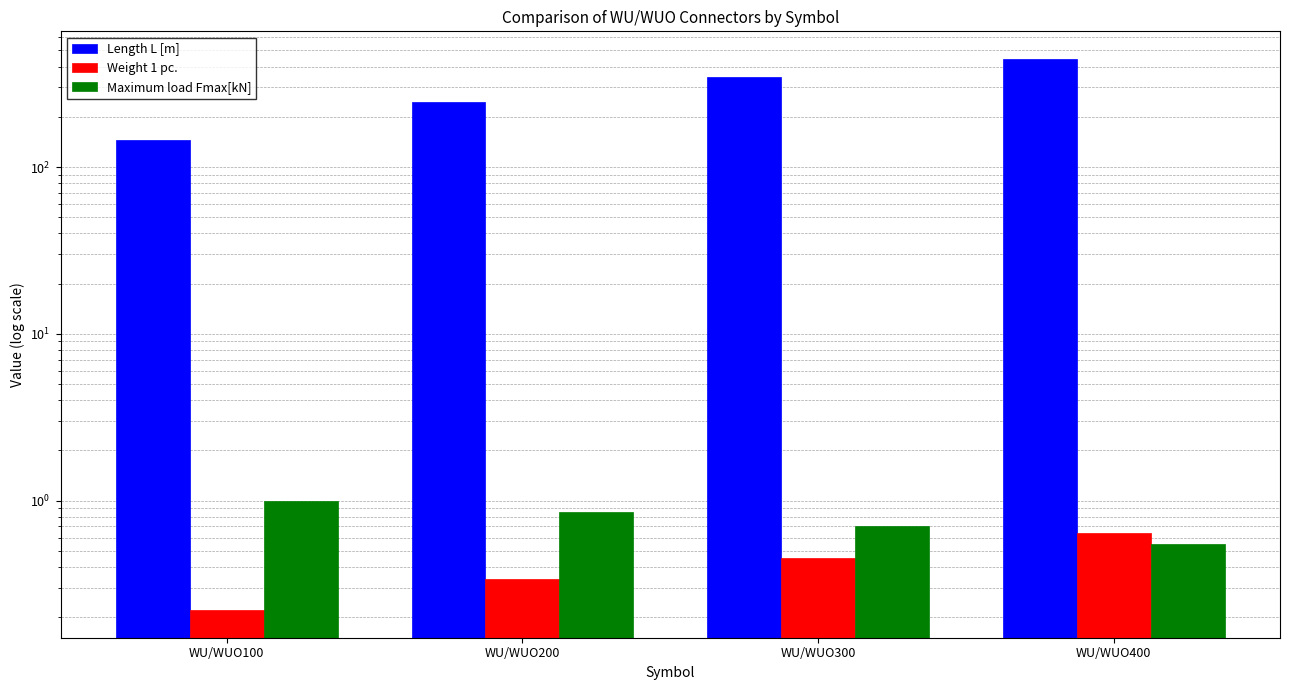

At how many categories does at least one series exceed 169?

3